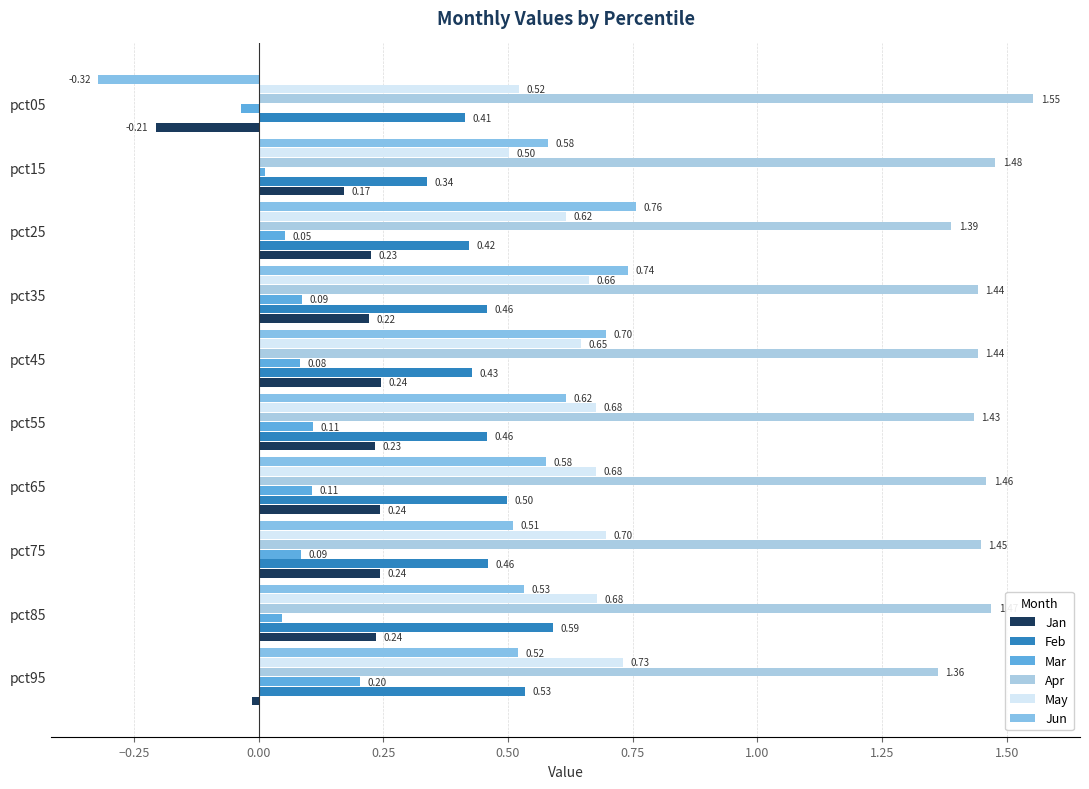

List the series in order of their peak value, lowest first.

Mar, Jan, Feb, May, Jun, Apr